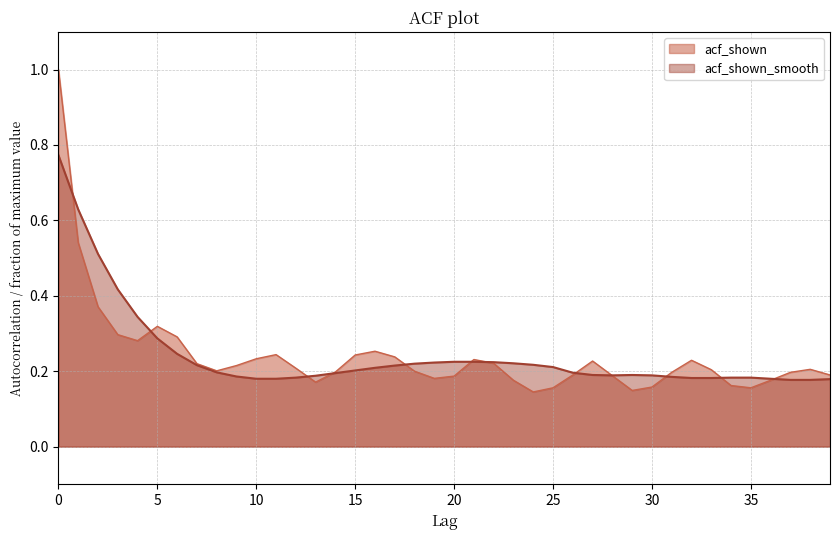

The value of acf_shown at 22 is 0.2. True or false?

True